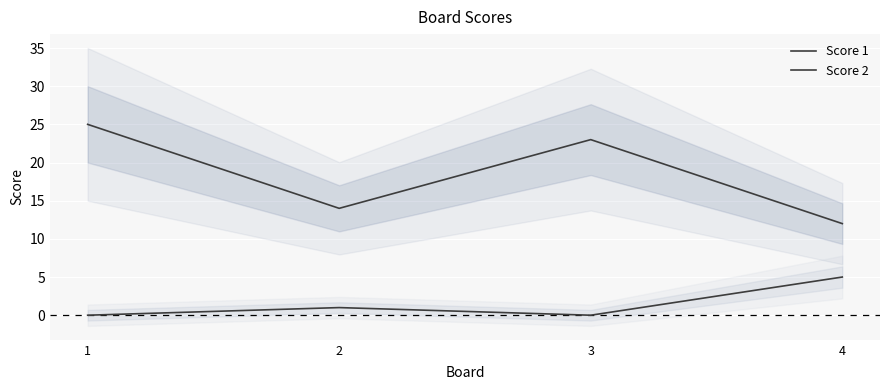

Reading right to left, transcribe all the data shown in this chart.

Score 1: 4=12	3=23	2=14	1=25
Score 2: 4=5	3=0	2=1	1=0